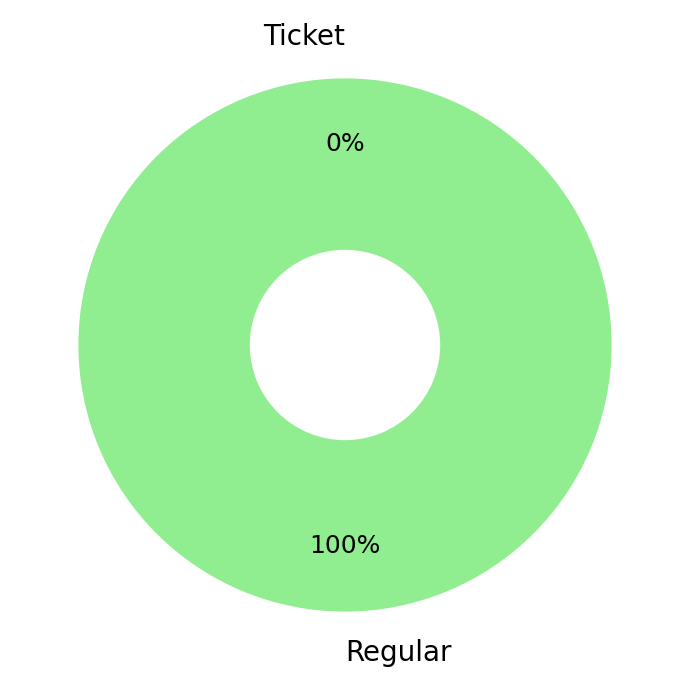

What is the smallest slice in the pie chart?

Ticket